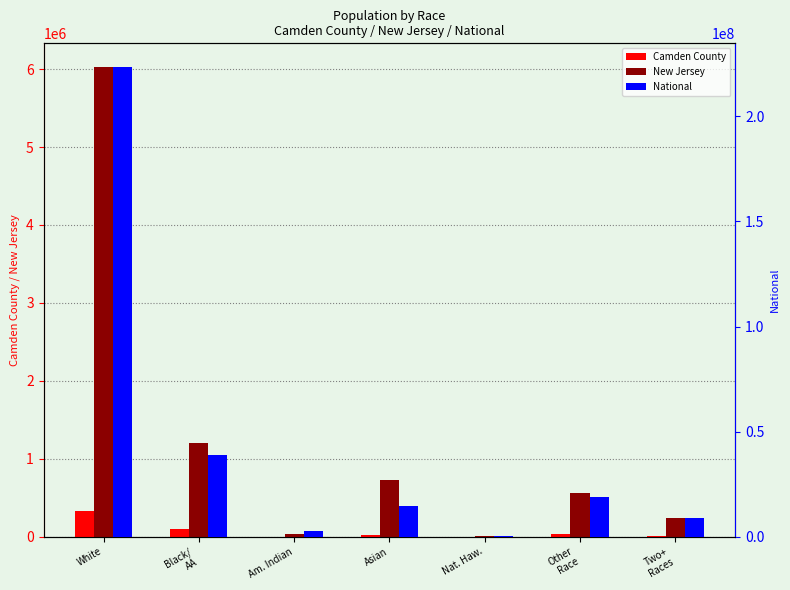

How many data points in Camden County are above 26257?

3